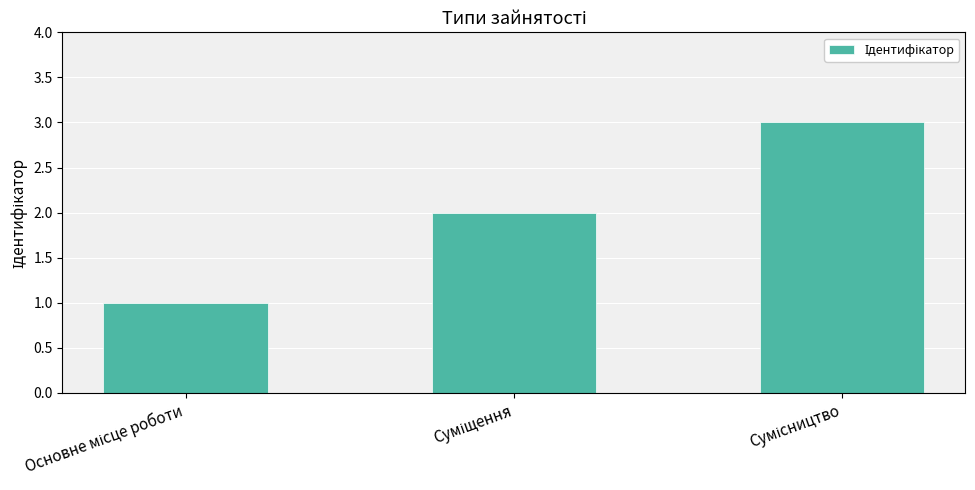

How many values are below 2?

1